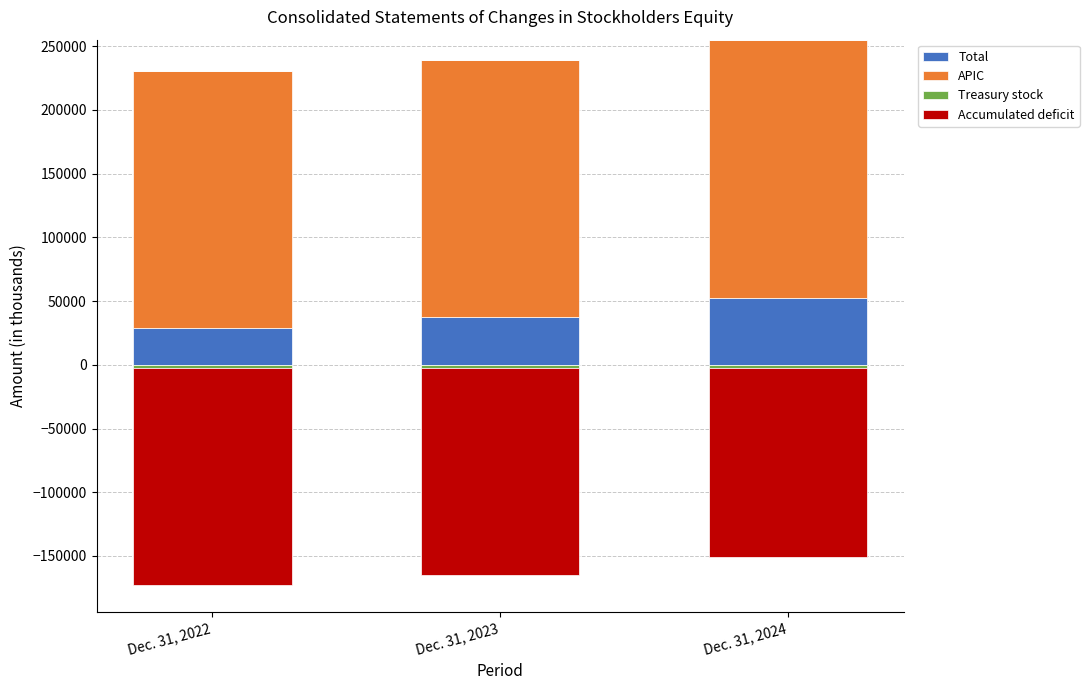

What is the sum of all Total values?

118439